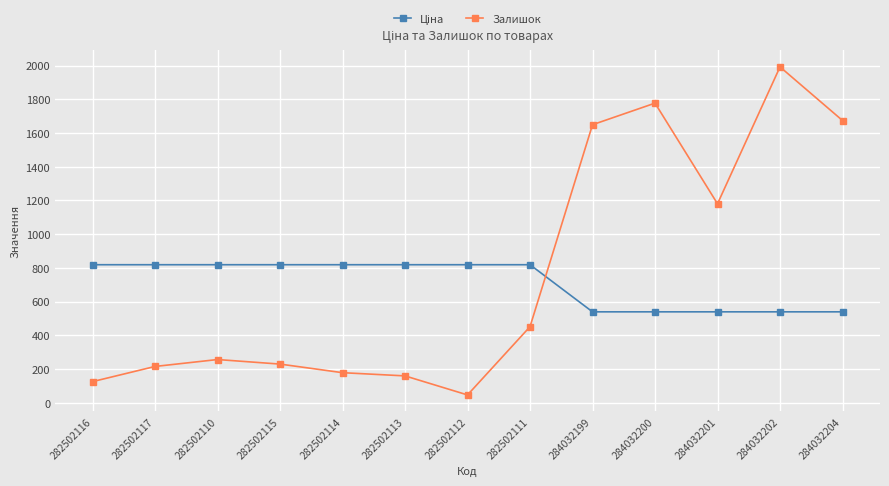

What value does the Залишок series have at 284032202?

1992.0